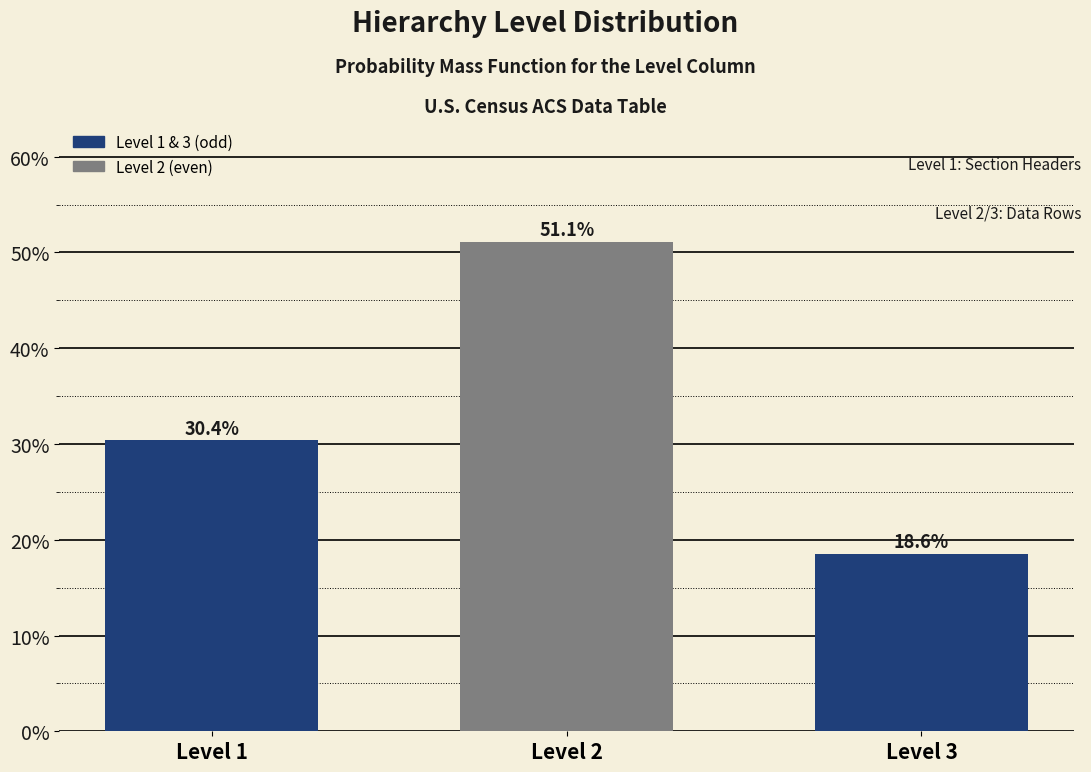

Does the chart contain any negative values?

No